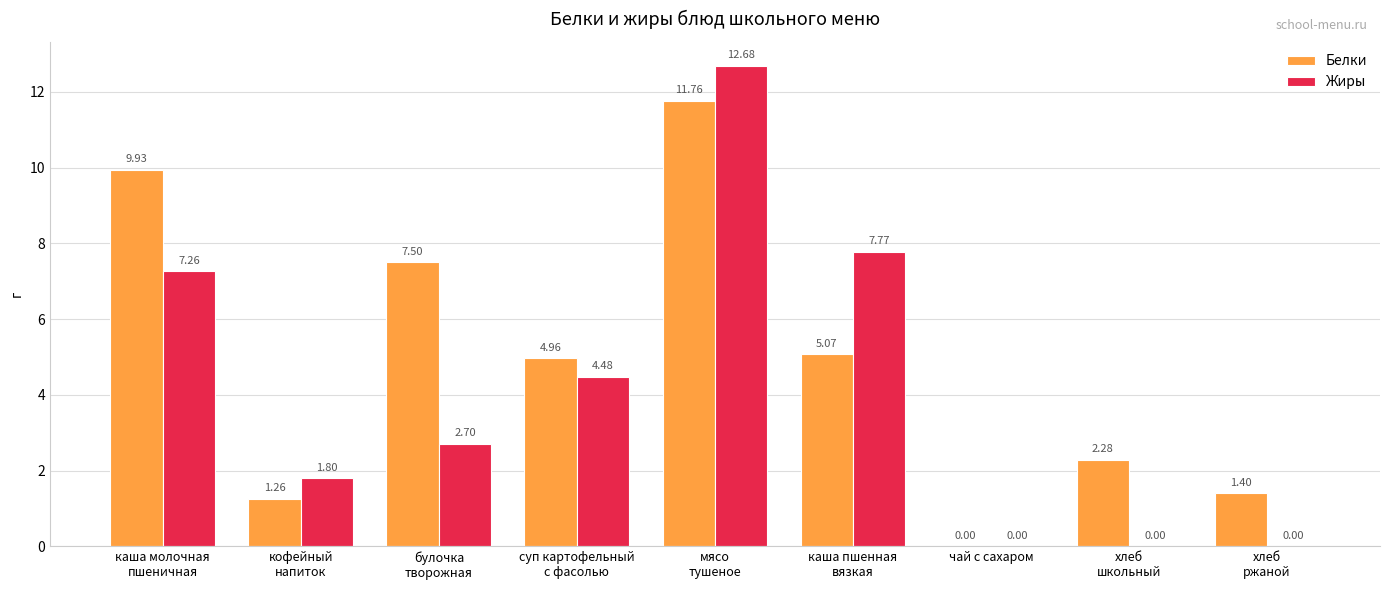

Which series has the largest total across all categories?

Белки